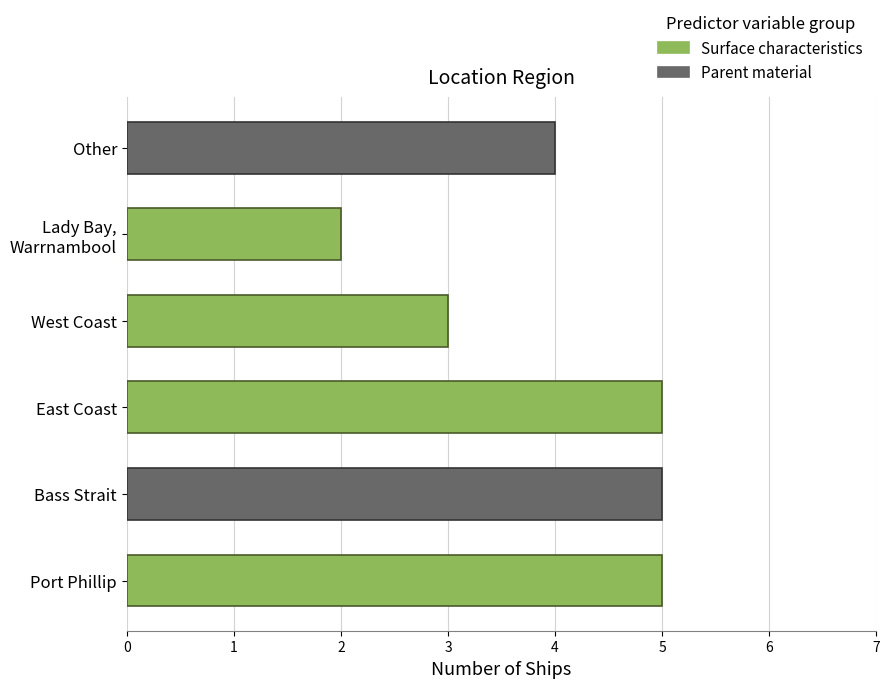

How many bars are there in total?

6